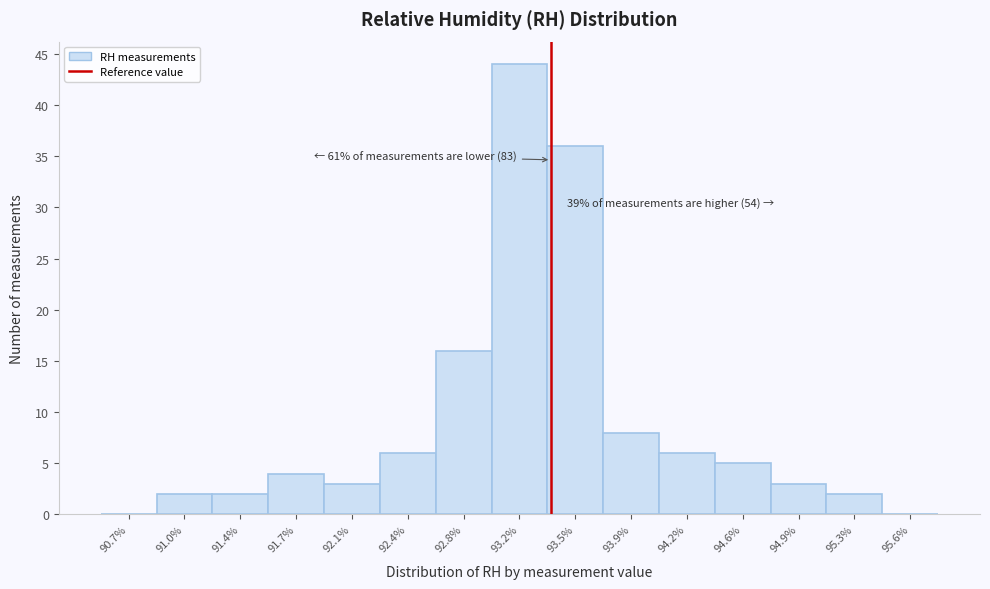

Which range on the x-axis has the tallest bar?

92.95 to 93.35